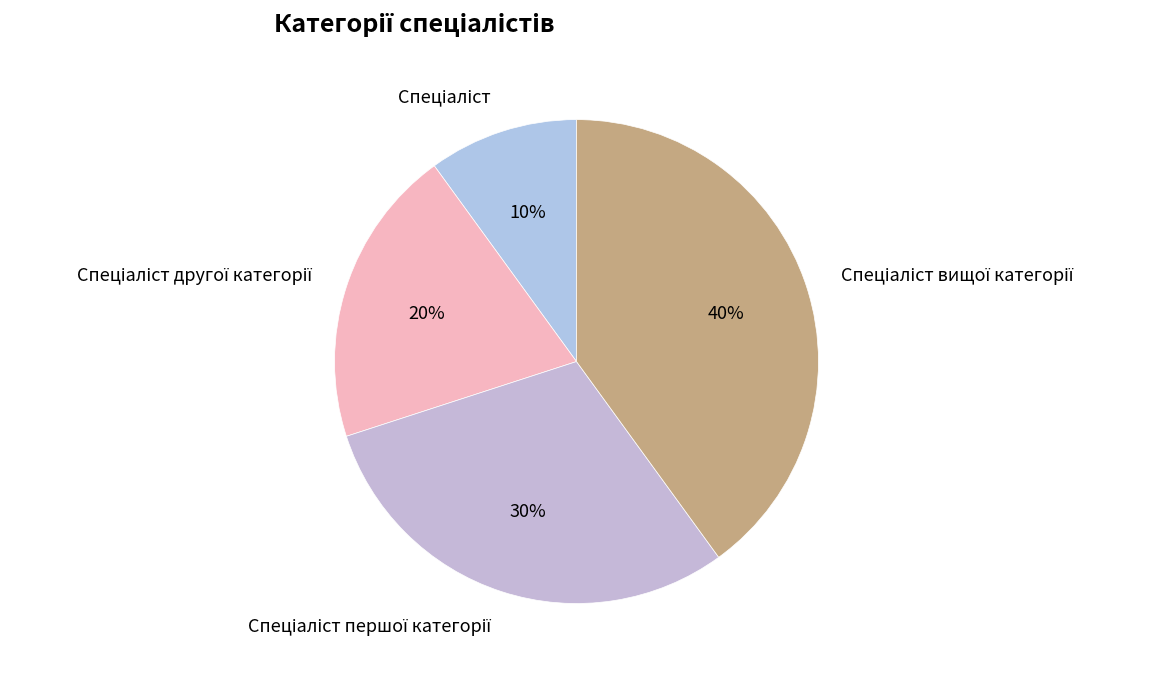

To the nearest percent, what is the difference between the largest and smallest slice percentages?

30%